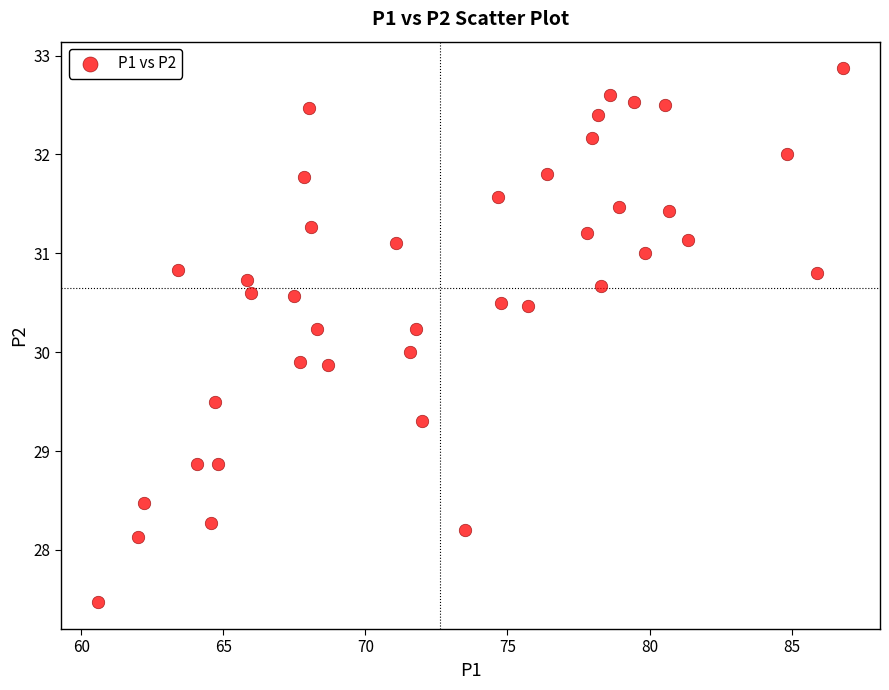

What is the range of Y values (max minus min)?

5.4